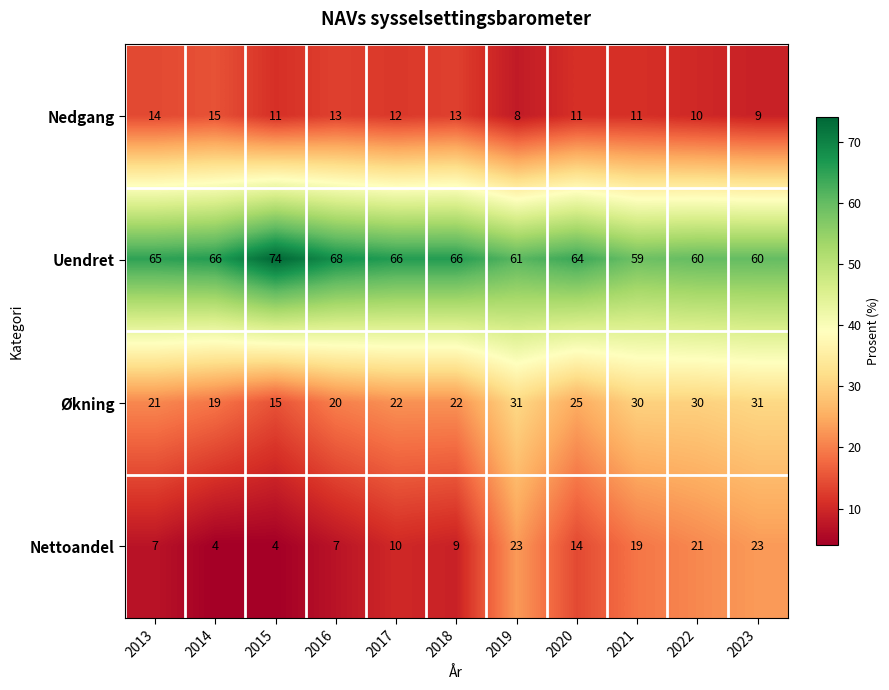

Read the Økning value at 2014, to the nearest 5.

20